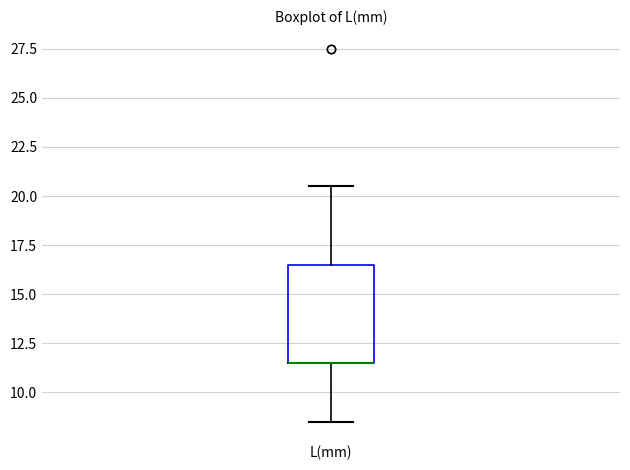

Where does the lower whisker of the box for L(mm) end on the y-axis? The values are not printed on the chart, so give them approximately, as read against the axis.

8.5